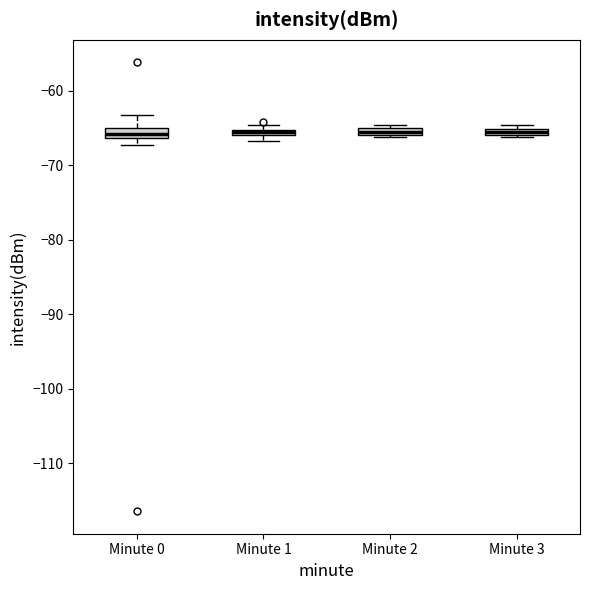

Where is the upper edge of the box for Minute 2 on the y-axis? The values are not printed on the chart, so give them approximately, as read against the axis.

-65